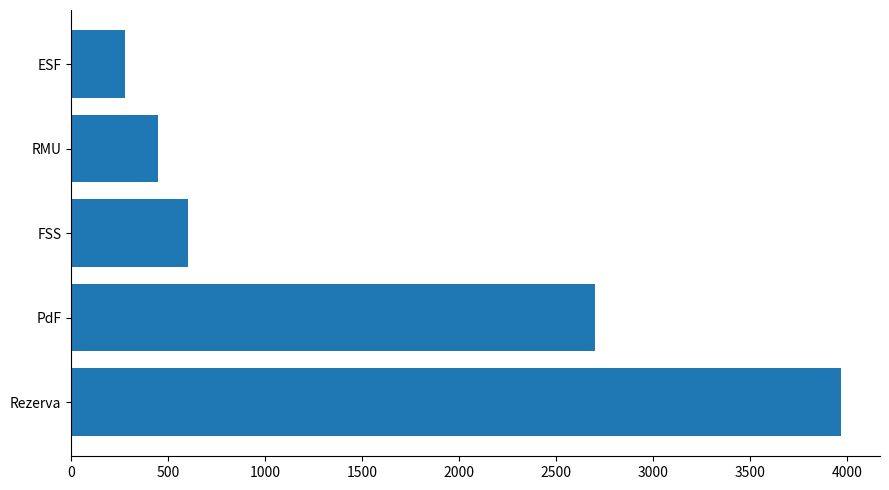

Does the chart contain any negative values?

No